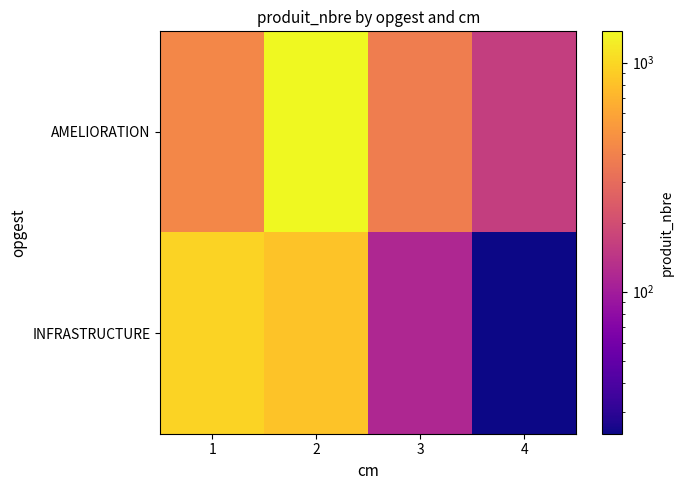

What is the maximum value shown in the chart?

1370